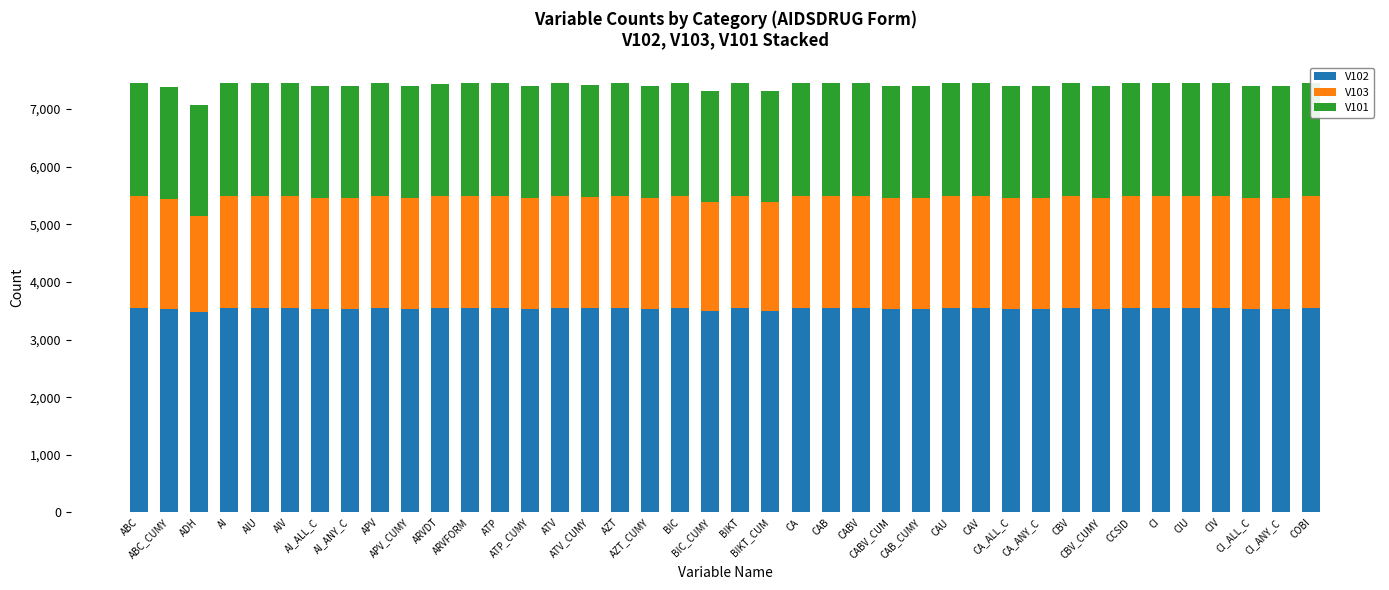

At which label is V101 closest to 1930?

BIC_CUMY